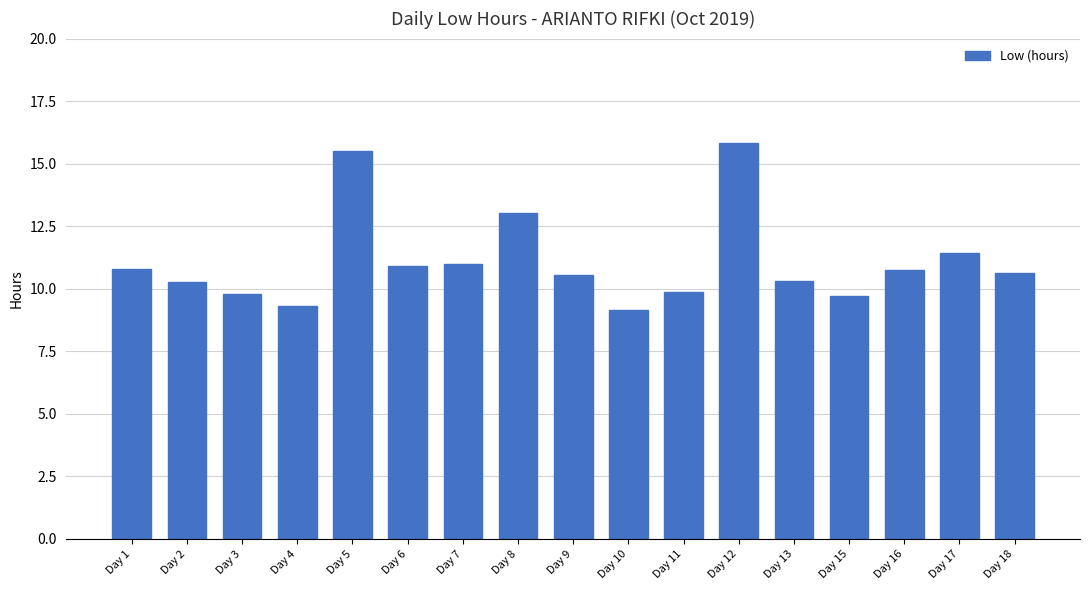

Count the number of data series in this chart.

1